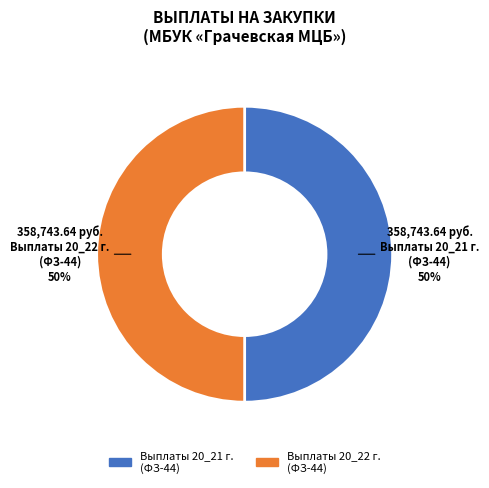

How many segments does this pie chart have?

2